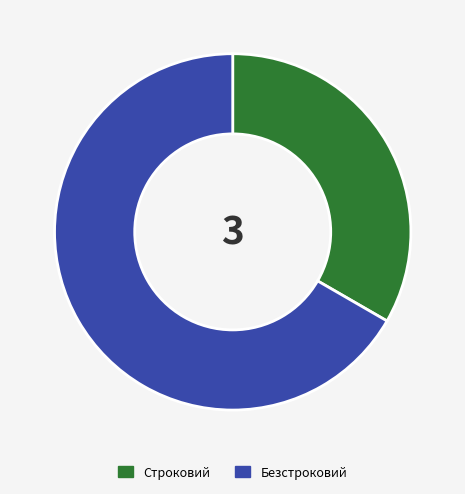

Do Строковий and Безстроковий together represent more than half of the pie?

Yes